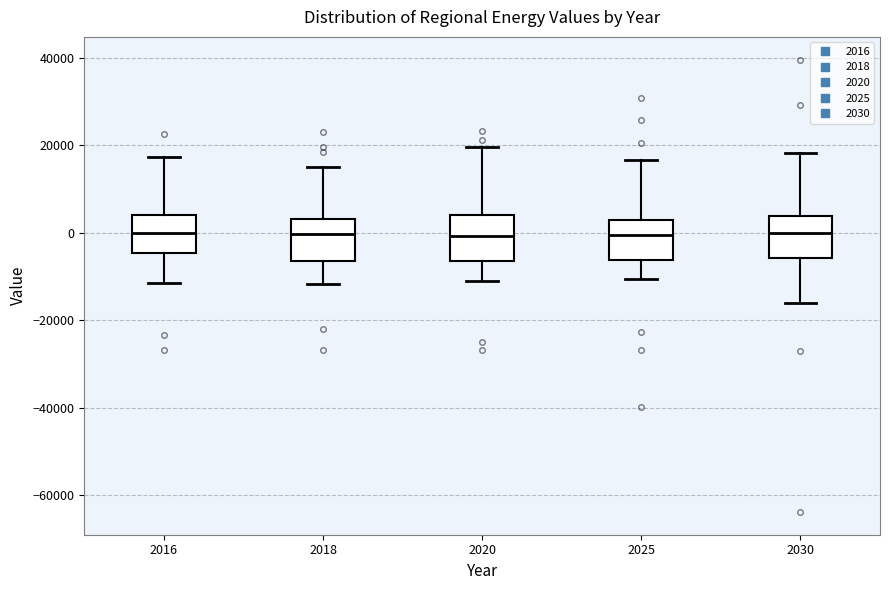

Reading left to right, read every box against the y-axis: the position of its median line, the range the box covers, and the ends of its whiskers. The values are not printed on the chart, so give them approximately, as read against the axis.

2016: median 0, box -4000 to 4000, whiskers -12000 to 18000
2018: median 0, box -6000 to 4000, whiskers -12000 to 16000
2020: median 0, box -6000 to 4000, whiskers -12000 to 20000
2025: median 0, box -6000 to 2000, whiskers -10000 to 16000
2030: median 0, box -6000 to 4000, whiskers -16000 to 18000